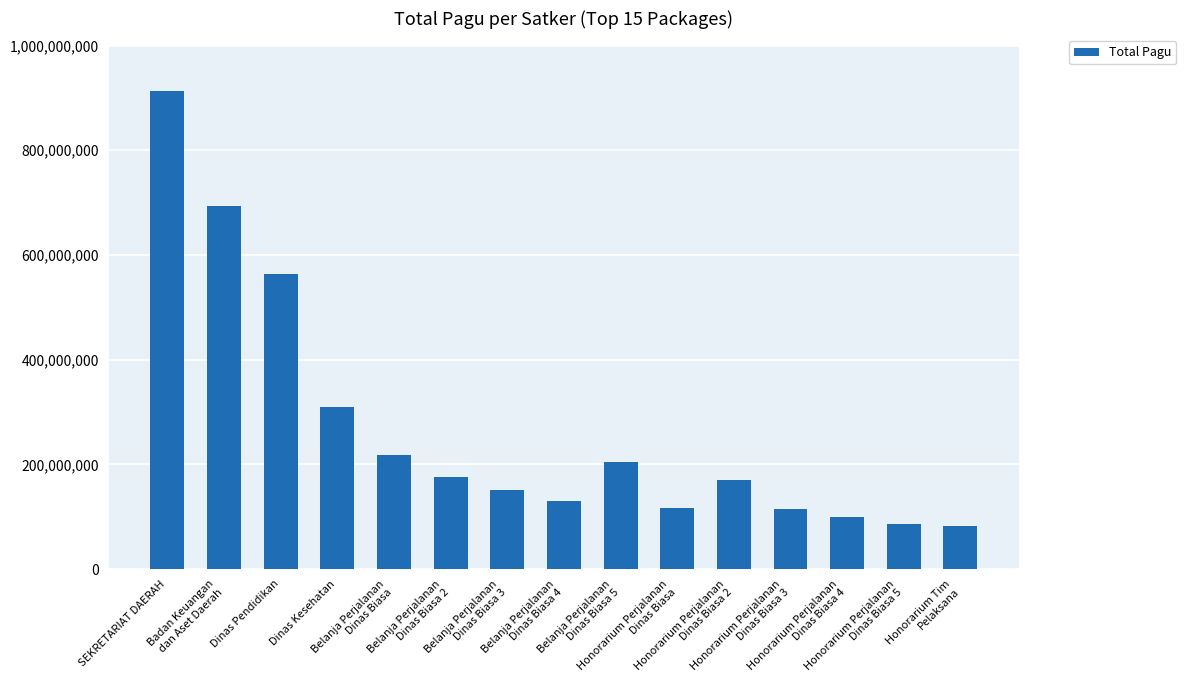

What is the ratio of the value at Belanja Perjalanan
Dinas Biasa 3 to the value at SEKRETARIAT DAERAH?

0.2